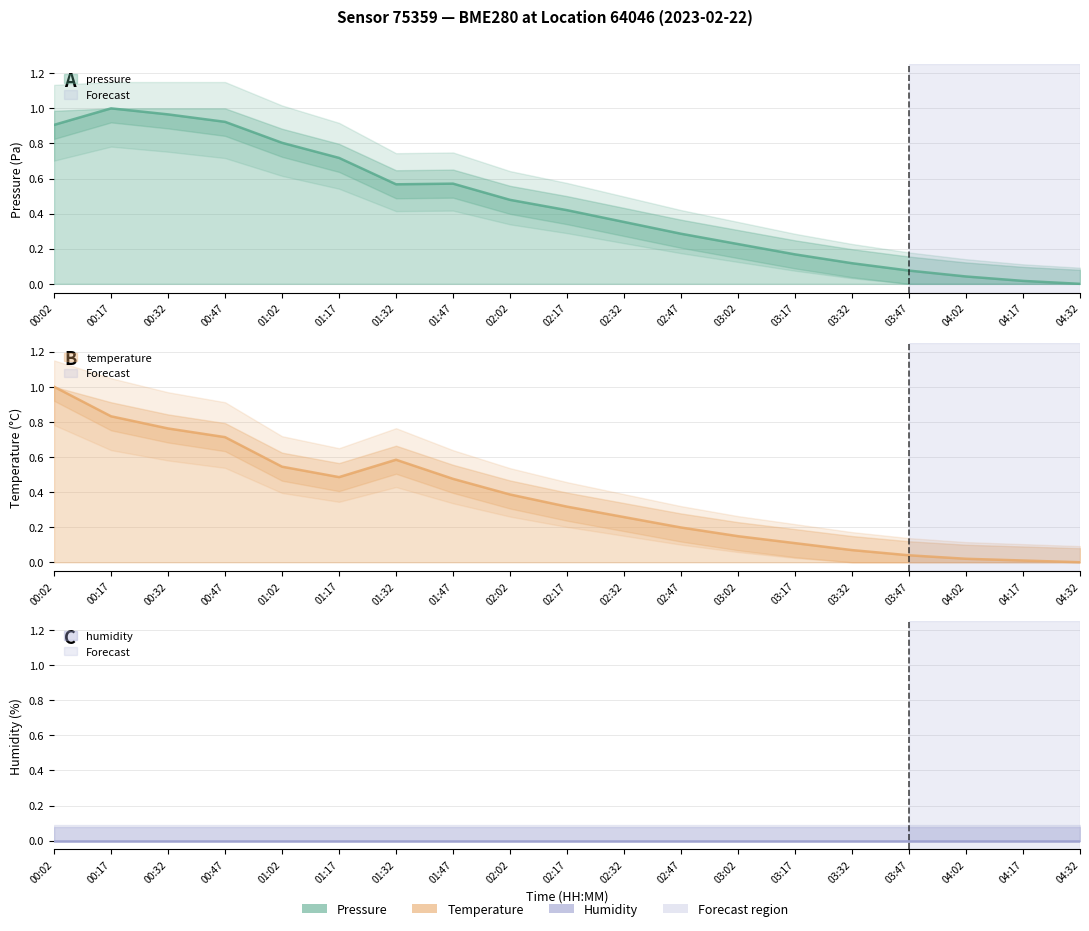

Does the chart display data point markers on the line(s)?

No